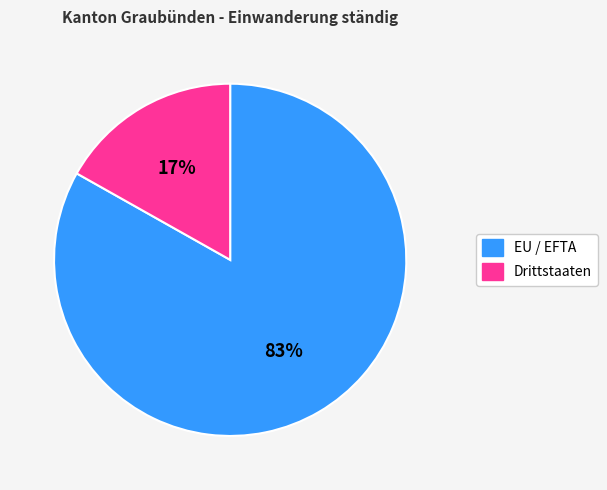

What is the largest slice in the pie chart?

EU / EFTA